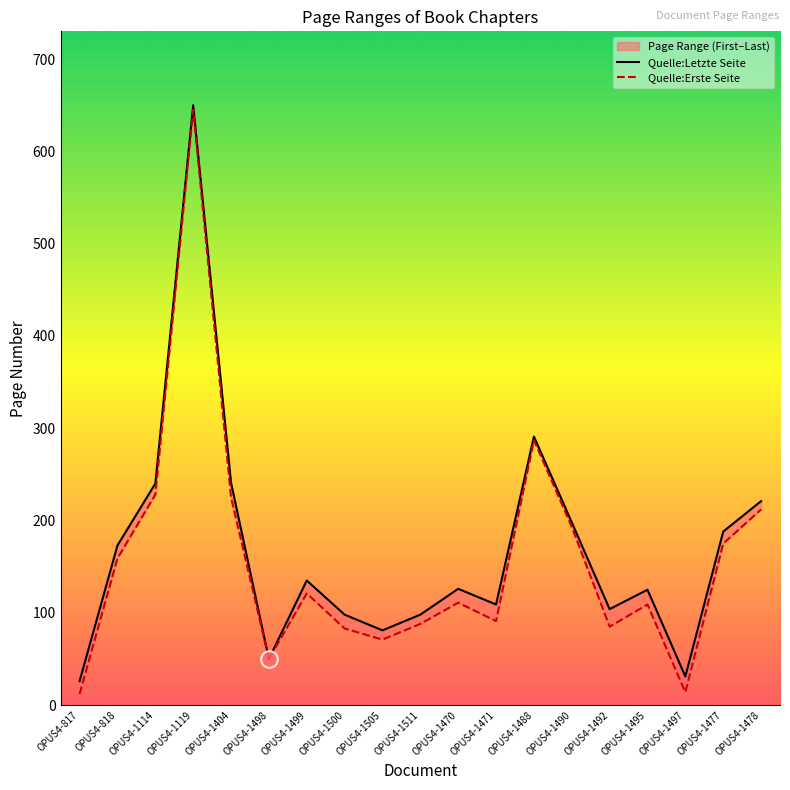

Rank the categories by Quelle:Erste Seite value from highest to lowest.

OPUS4-1119, OPUS4-1488, OPUS4-1114, OPUS4-1404, OPUS4-1478, OPUS4-1490, OPUS4-1477, OPUS4-818, OPUS4-1499, OPUS4-1470, OPUS4-1495, OPUS4-1471, OPUS4-1511, OPUS4-1492, OPUS4-1500, OPUS4-1505, OPUS4-1498, OPUS4-1497, OPUS4-817